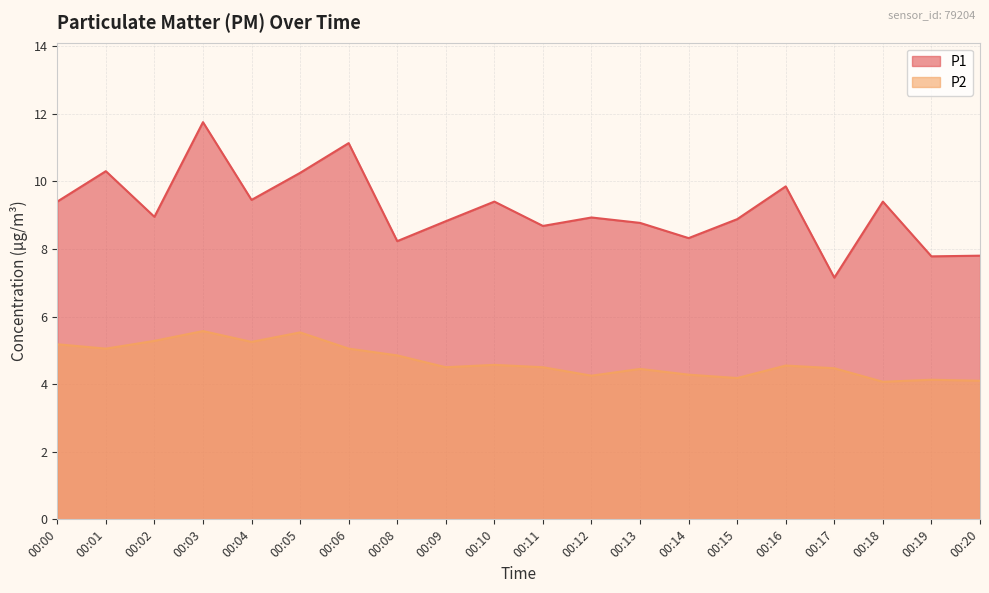

List the series in order of their peak value, lowest first.

P2, P1